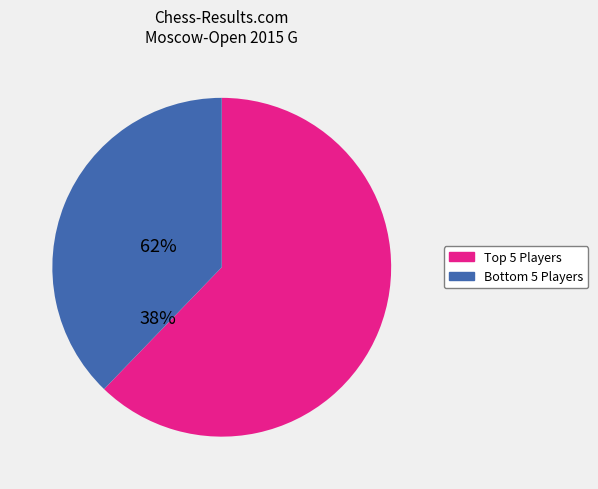

Does any single category account for the majority?

Yes